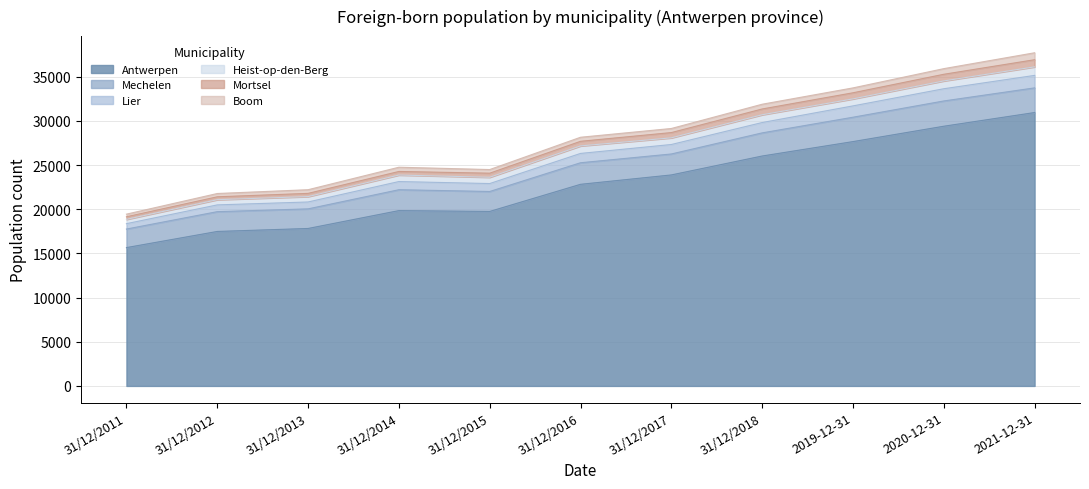

True or false: Antwerpen has a value of 48103 at 2020-12-31.

False